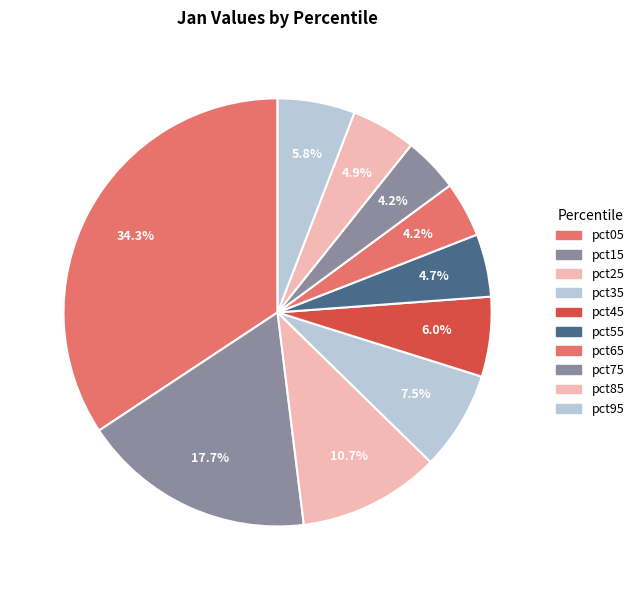

The pct25 slice represents 24% of the pie. True or false?

False